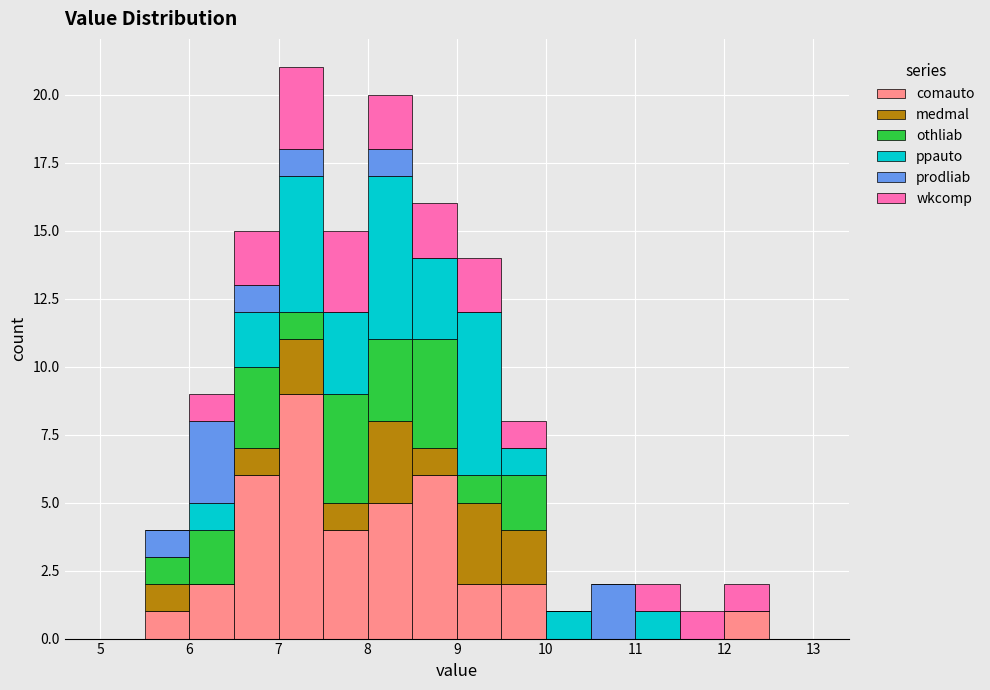

Reading left to right, list every stacked bar in this chart as the range it spans on the x-axis followed by its total height. The values are not printed on the chart, so give them approximately, as read against the axis.

5.0 to 5.5: 0
5.5 to 6.0: 4
6.0 to 6.5: 9
6.5 to 7.0: 15
7.0 to 7.5: 21
7.5 to 8.0: 15
8.0 to 8.5: 20
8.5 to 9.0: 16
9.0 to 9.5: 14
9.5 to 10.0: 8
10.0 to 10.5: 1
10.5 to 11.0: 2
11.0 to 11.5: 2
11.5 to 12.0: 1
12.0 to 12.5: 2
12.5 to 13.0: 0